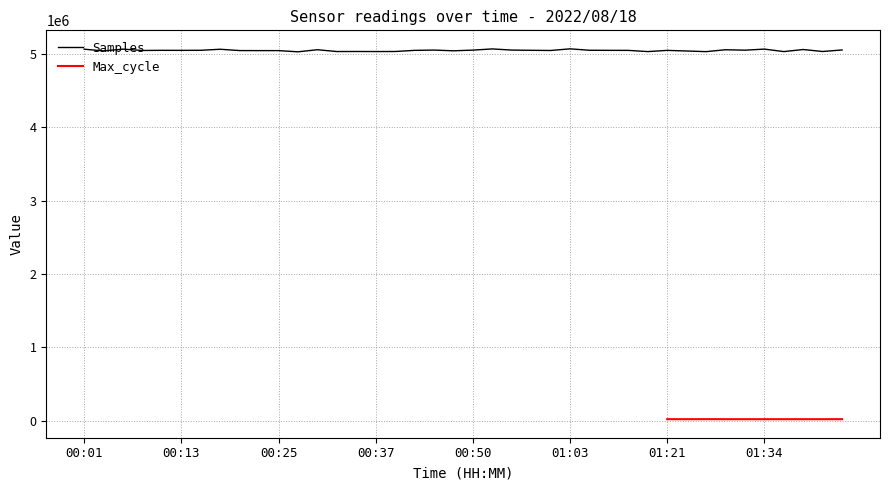

How many values exceed 5051726?

19